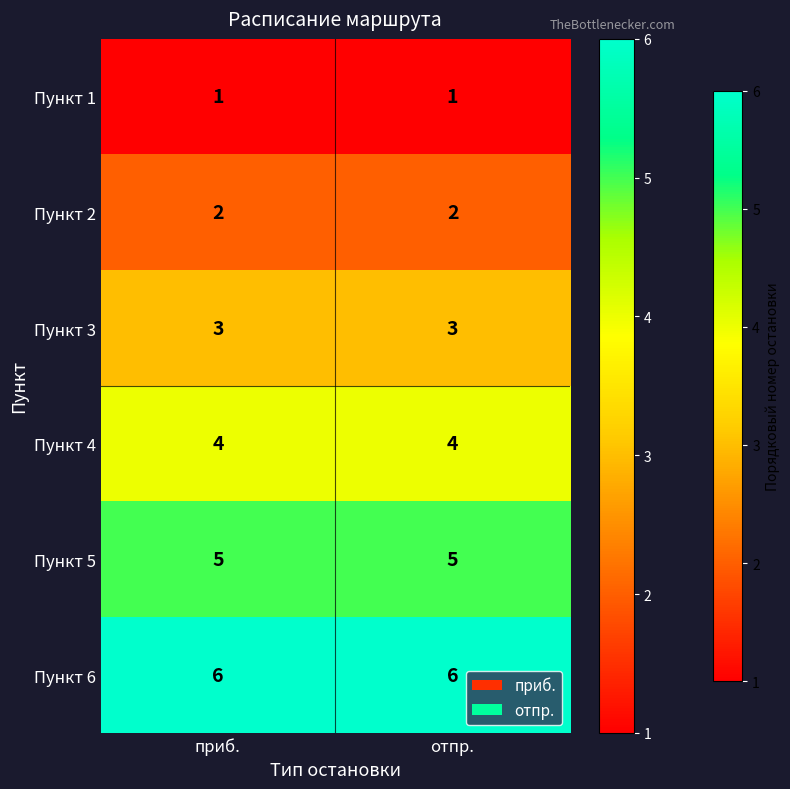

What is the average value of the Пункт 5 series?

5